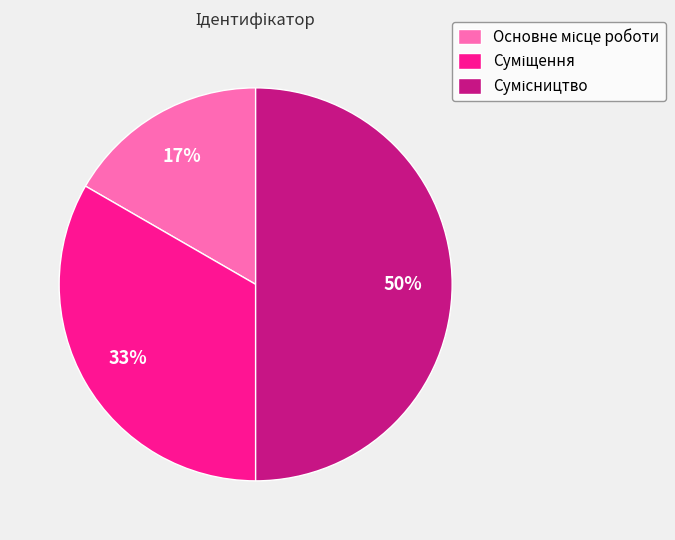

To the nearest percent, what is the difference between the largest and smallest slice percentages?

33%